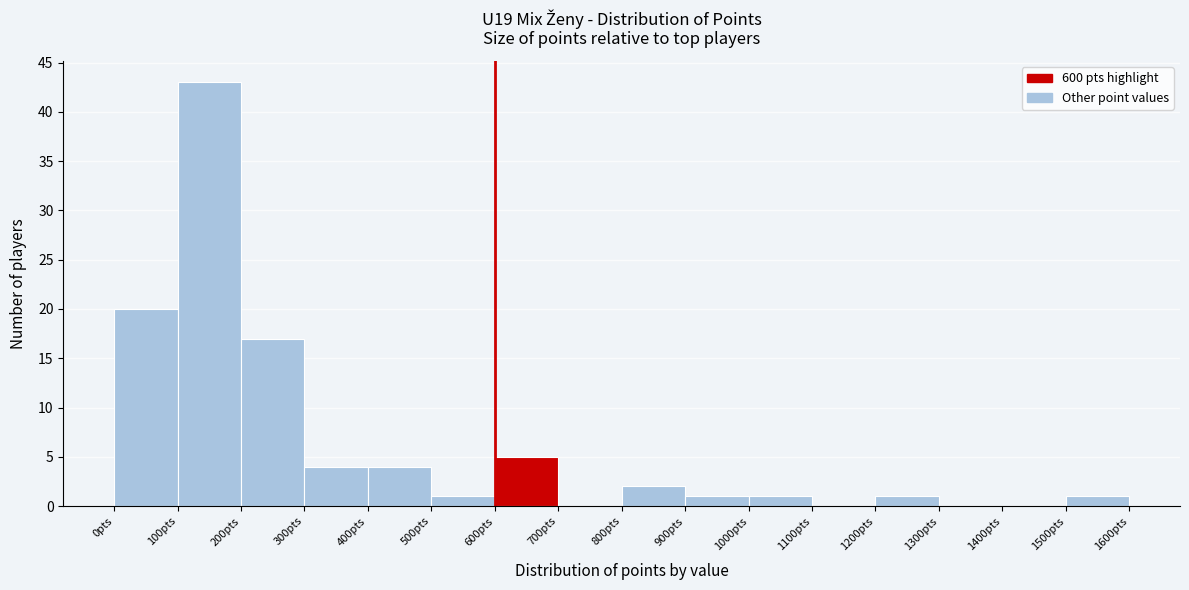

Reading left to right, list every bar in this chart as the range it spans on the x-axis followed by its height. The values are not printed on the chart, so give them approximately, as read against the axis.

0 to 100: 20
100 to 200: 43
200 to 300: 17
300 to 400: 4
400 to 500: 4
500 to 600: 1
600 to 700: 5
700 to 800: 0
800 to 900: 2
900 to 1000: 1
1000 to 1100: 1
1100 to 1200: 0
1200 to 1300: 1
1300 to 1400: 0
1400 to 1500: 0
1500 to 1600: 1